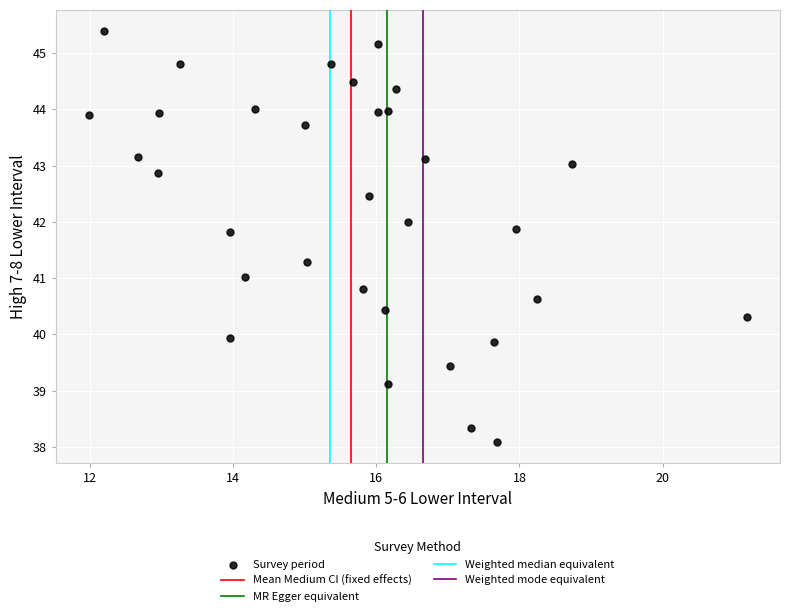

What is the range of X values (max minus min)?

9.2